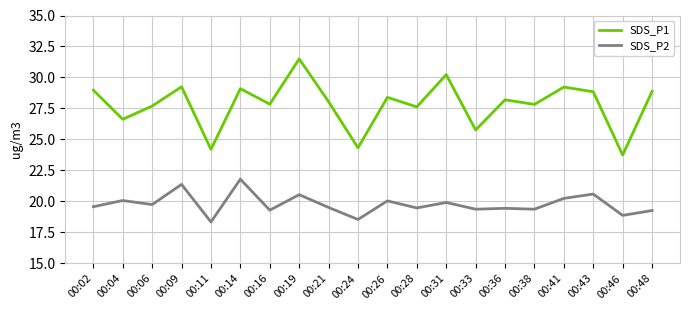

What is the highest value of the SDS_P2 series?

21.8